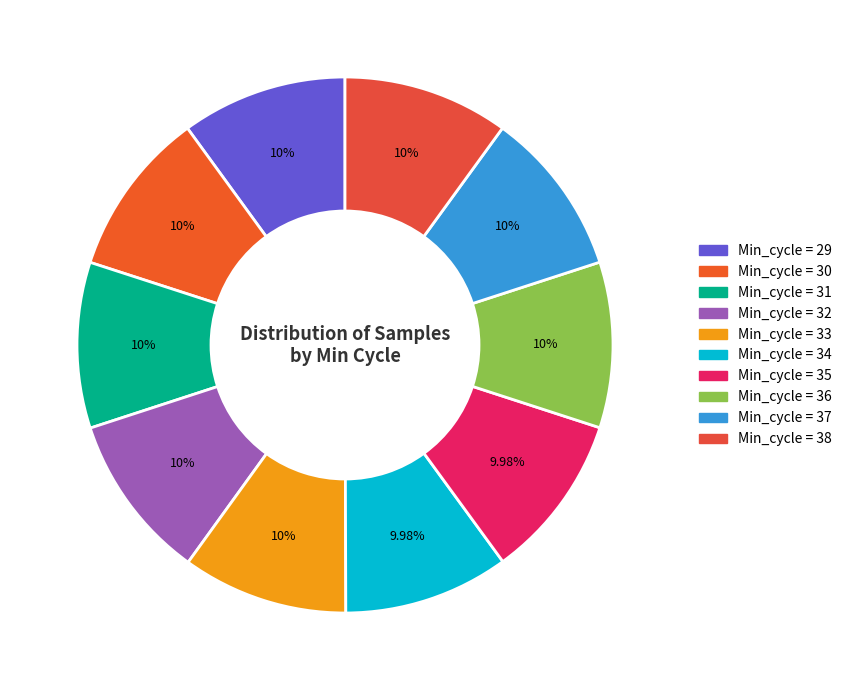

How many slices are in this pie chart?

10